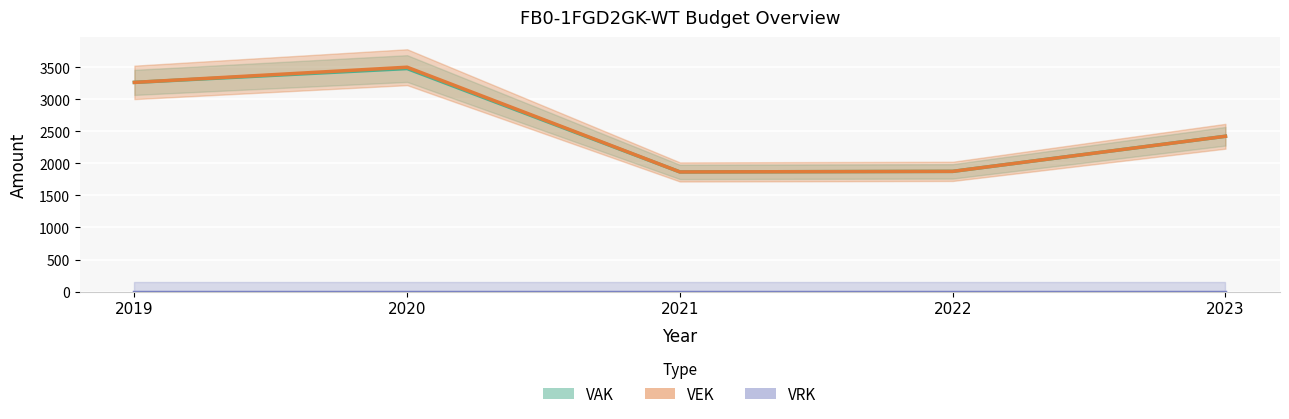

How many values in the VAK series are below 2424?

2